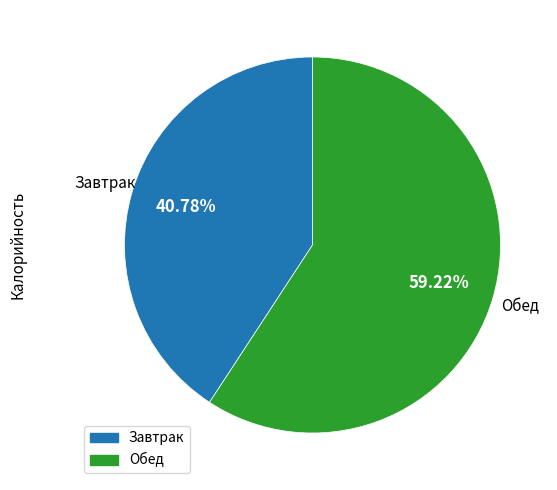

Which slice is the largest?

Обед